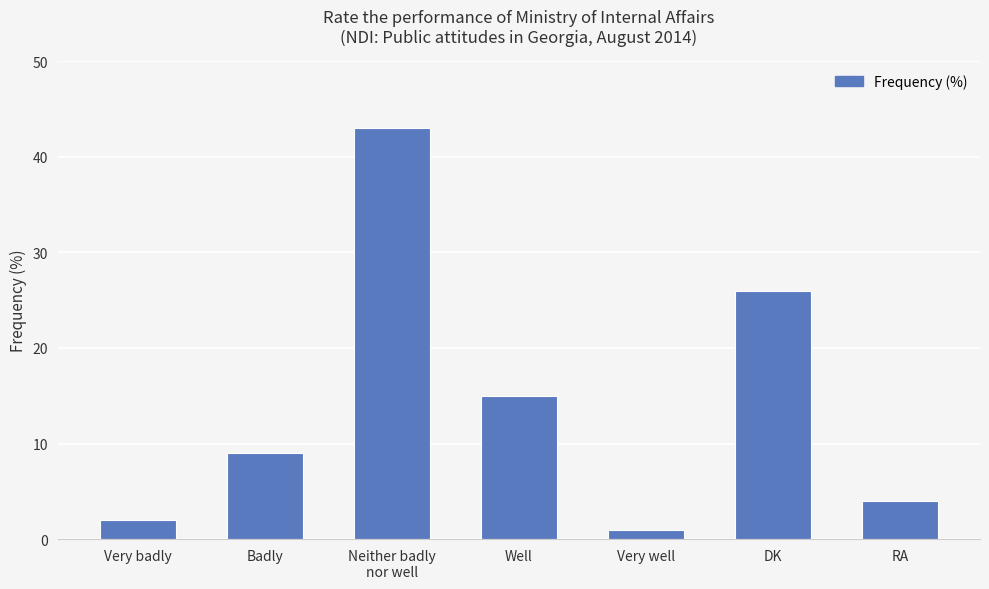

Between Badly and DK, which is larger?

DK